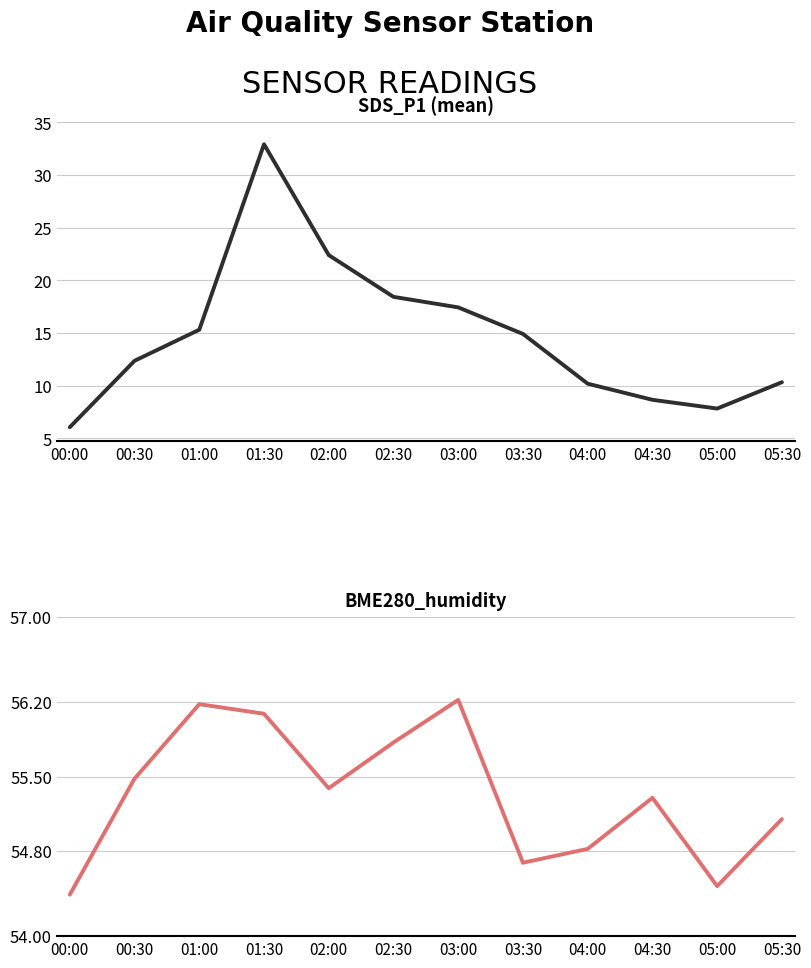

How many categories are shown in the chart?

12